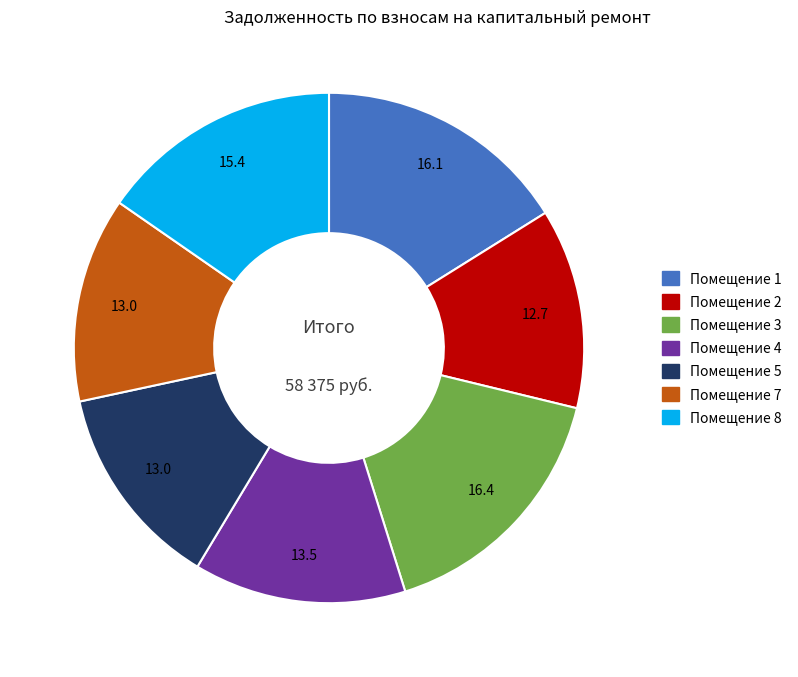

Does any single category account for the majority?

No